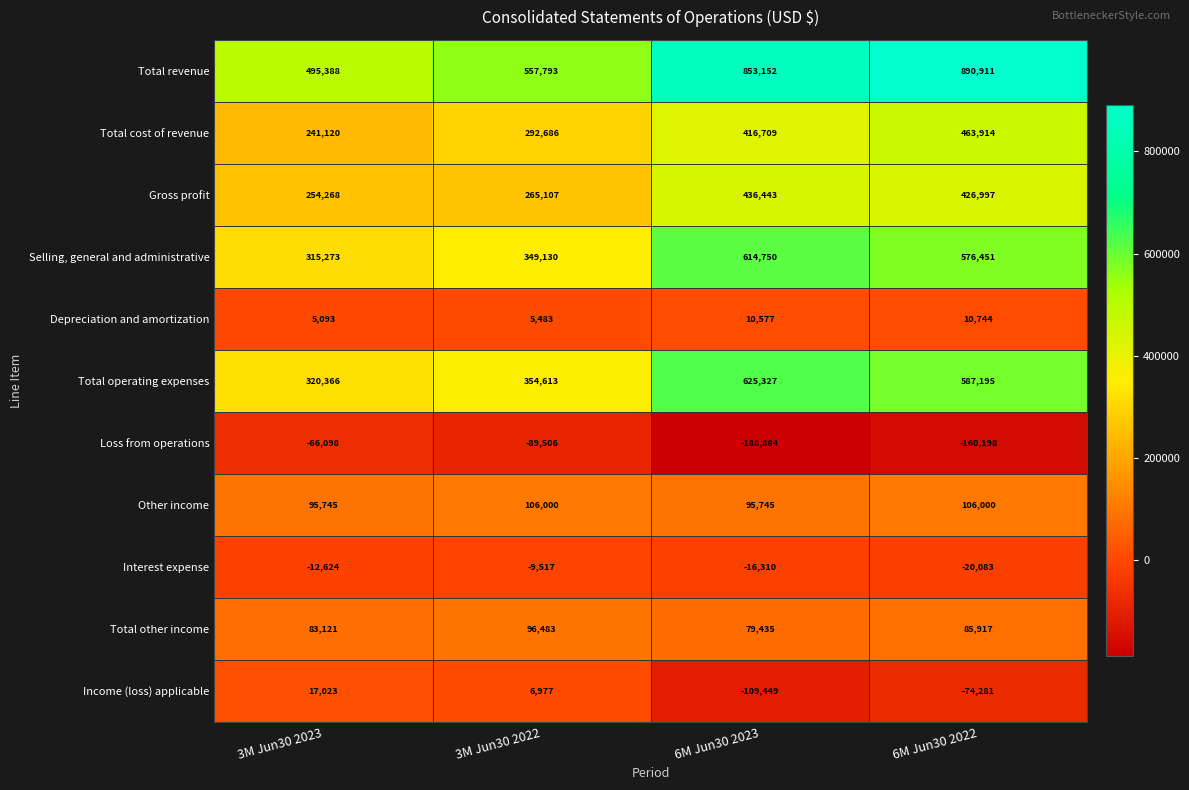

What is the difference between the highest and lowest values at 3M Jun30 2023?

561486